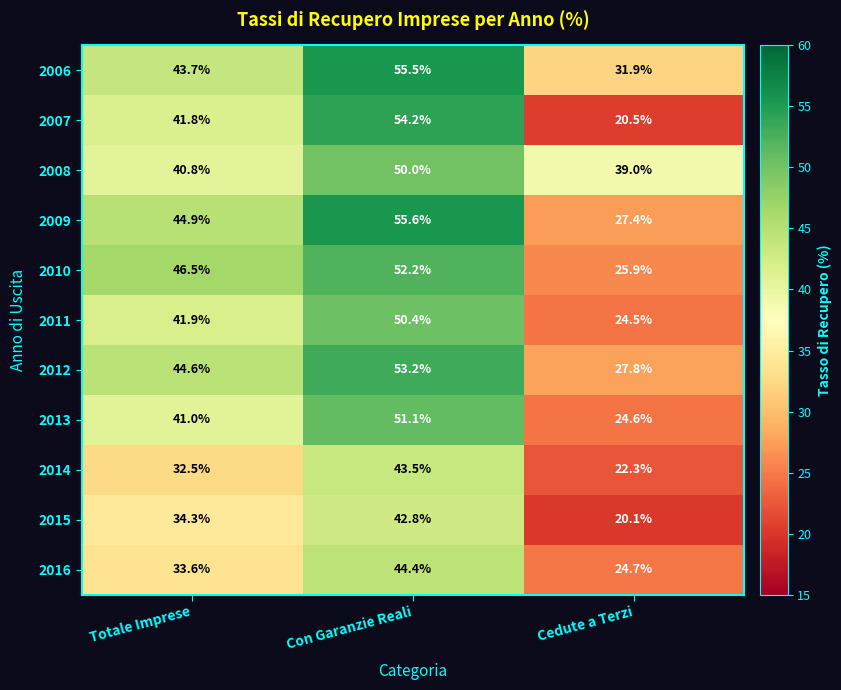

At Con Garanzie Reali, list the series in order from largest to smallest.

2009, 2006, 2007, 2012, 2010, 2013, 2011, 2008, 2016, 2014, 2015